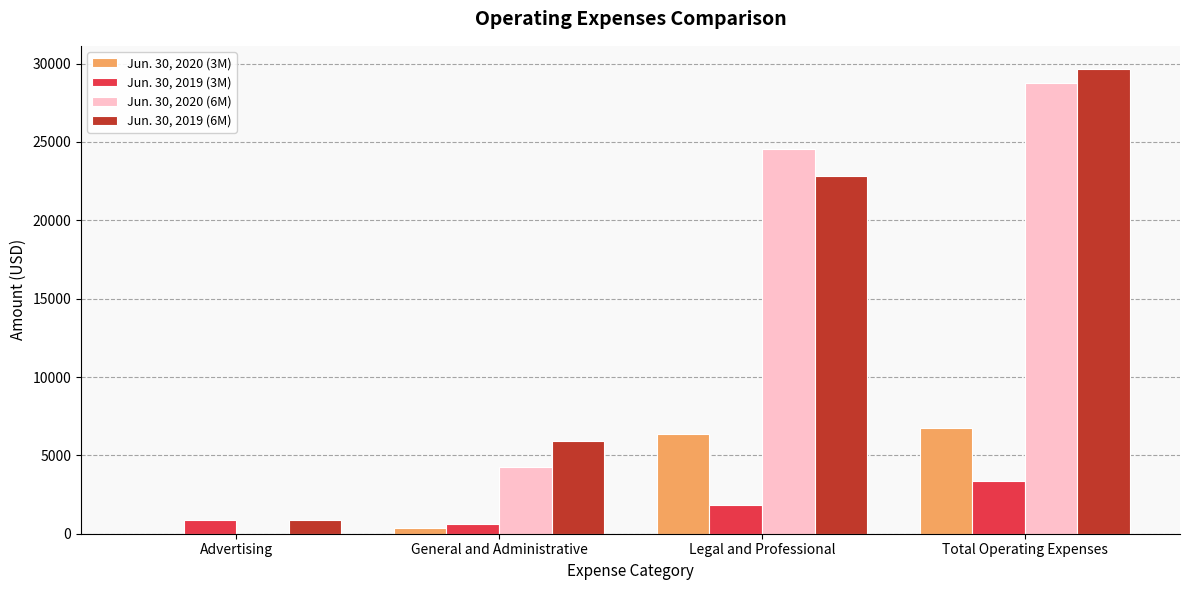

Is it true that Jun. 30, 2019 (6M) equals 51523 at Total Operating Expenses?

False